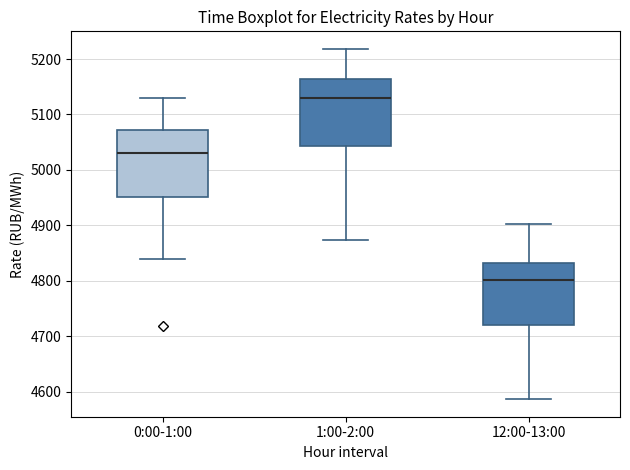

Which box has the highest median line?

1:00-2:00